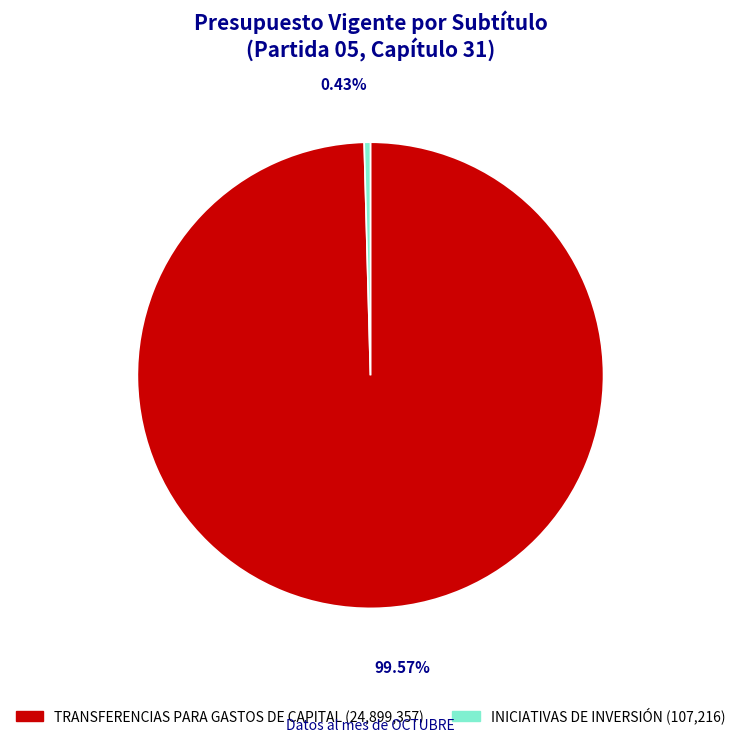

True or false: TRANSFERENCIAS PARA GASTOS DE CAPITAL accounts for 100% of the total.

True